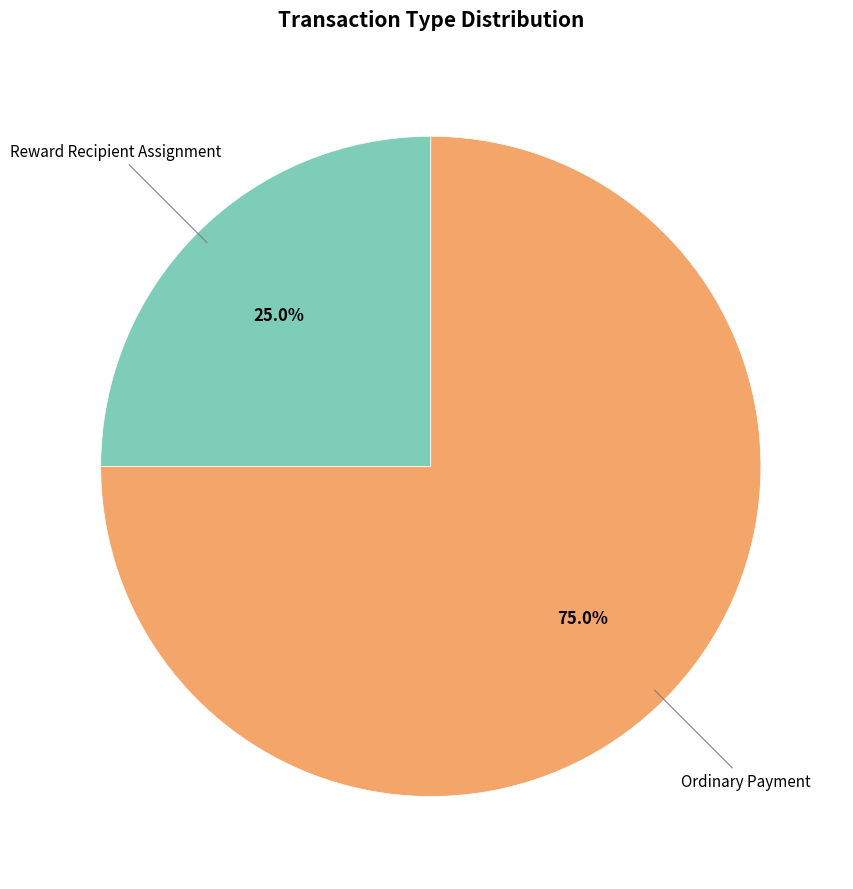

Is there a majority slice in this chart?

Yes